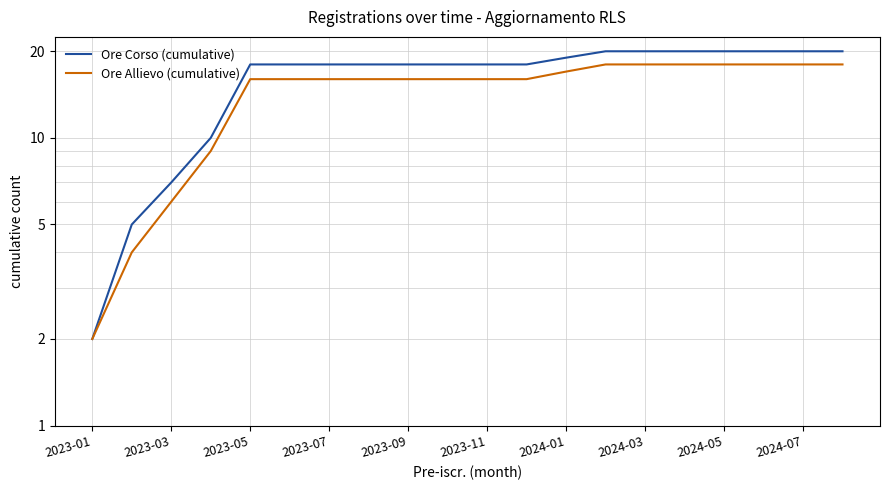

Is the value of Ore Corso (cumulative) at 17 greater than the value of Ore Allievo (cumulative) at 11?

Yes